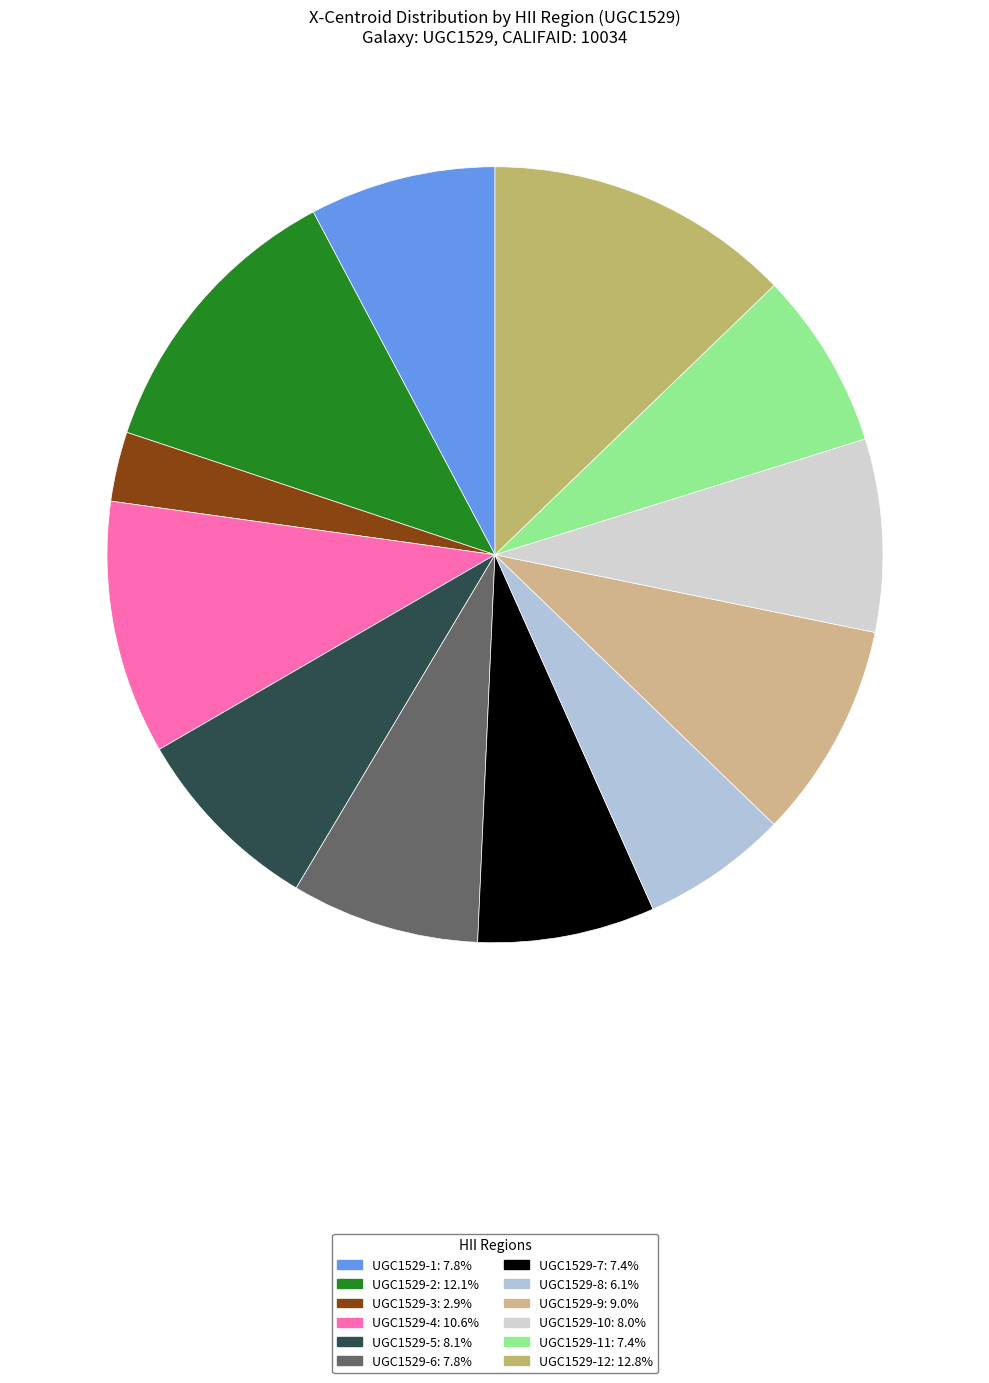

Count the number of slices in the pie.

12